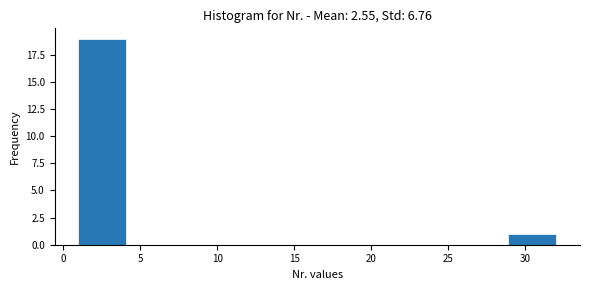

Reading left to right, list every bar in this chart as the range it spans on the x-axis followed by its height. Neither the bar edges nor the heights are printed on the chart, so give them approximately, as read against the axes.

1.0 to 4.1: 19
4.1 to 7.2: 0
7.2 to 10.3: 0
10.3 to 13.4: 0
13.4 to 16.5: 0
16.5 to 19.6: 0
19.6 to 22.7: 0
22.7 to 25.8: 0
25.8 to 28.9: 0
28.9 to 32.0: 1